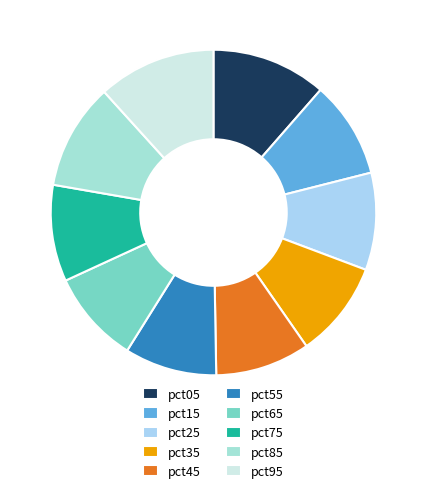

How many slices are in this pie chart?

10